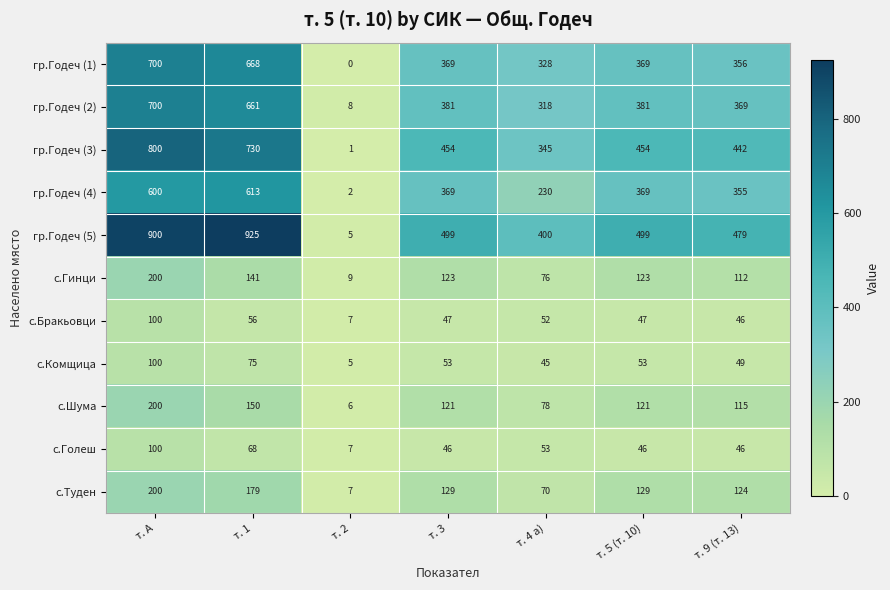

Between т. 4 а) and т. 5 (т. 10), which series saw the biggest shift?

гр.Годеч (4)